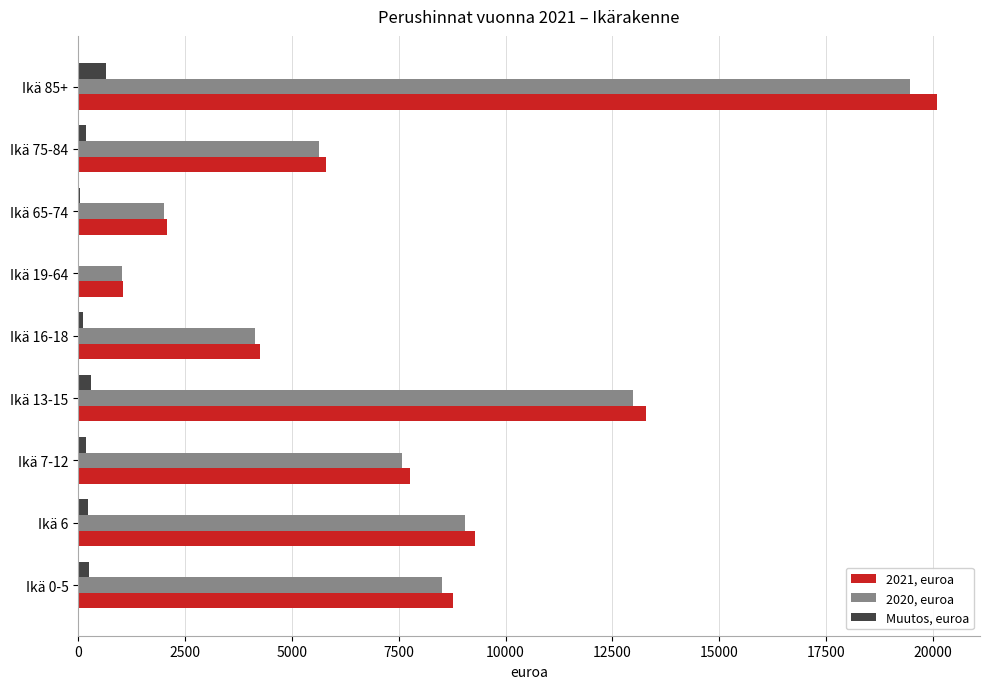

How many data points in 2020, euroa are above 7573?

5